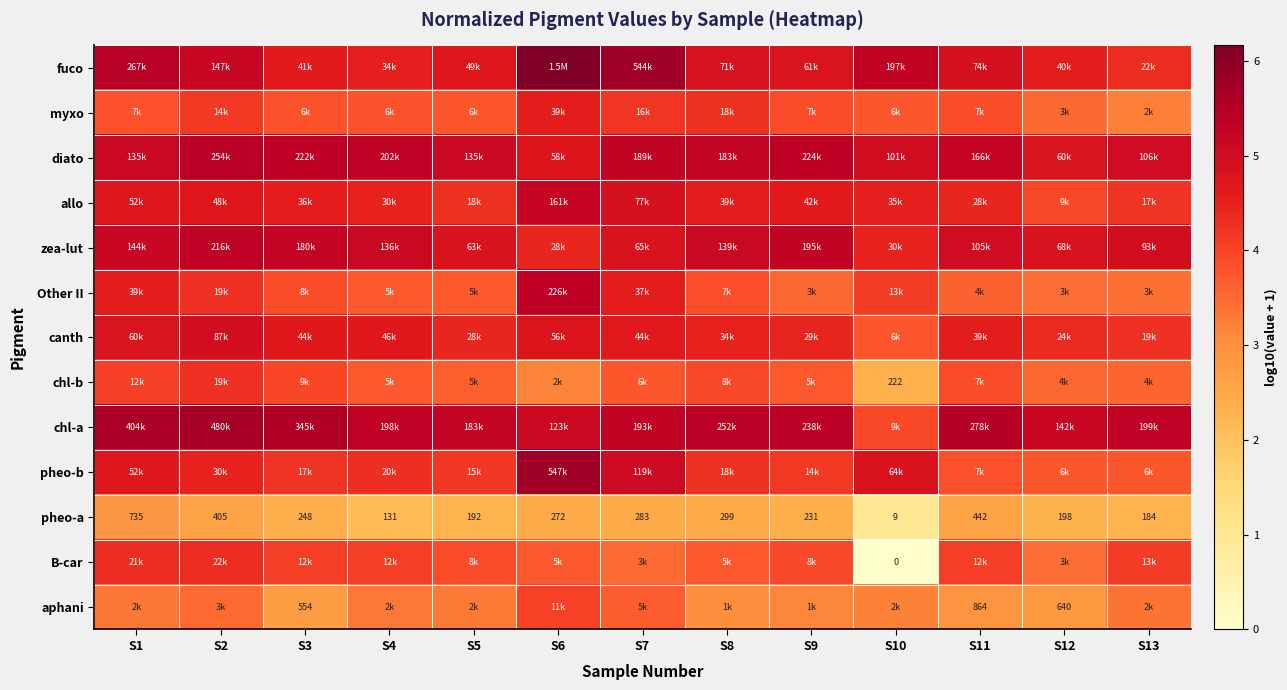

At S2, list the series in order from smallest to largest.

pheo-a, aphani, myxo, chl-b, Other II, B-car, pheo-b, allo, canth, fuco, zea-lut, diato, chl-a